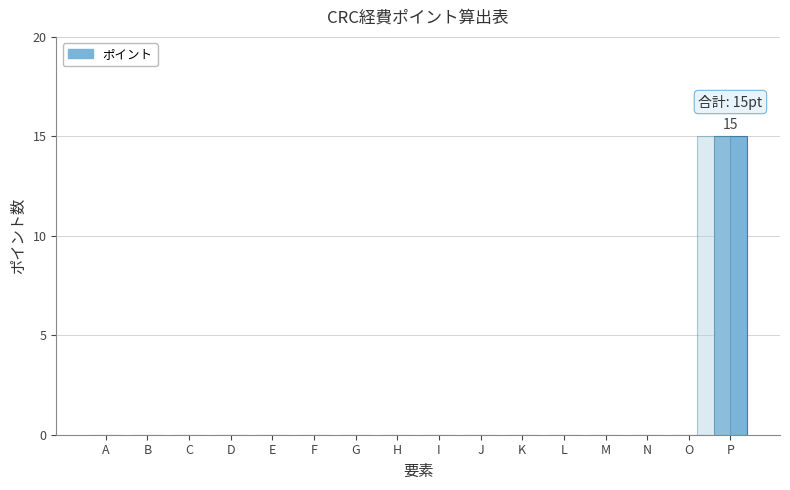

Reading right to left, list all the values displayed in this chart.

P=15	O=0	N=0	M=0	L=0	K=0	J=0	I=0	H=0	G=0	F=0	E=0	D=0	C=0	B=0	A=0